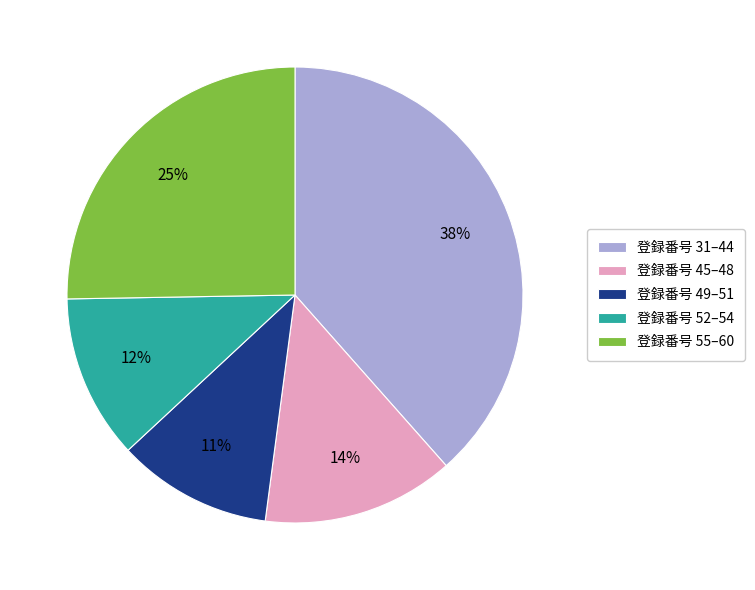

Count the number of slices in the pie.

5